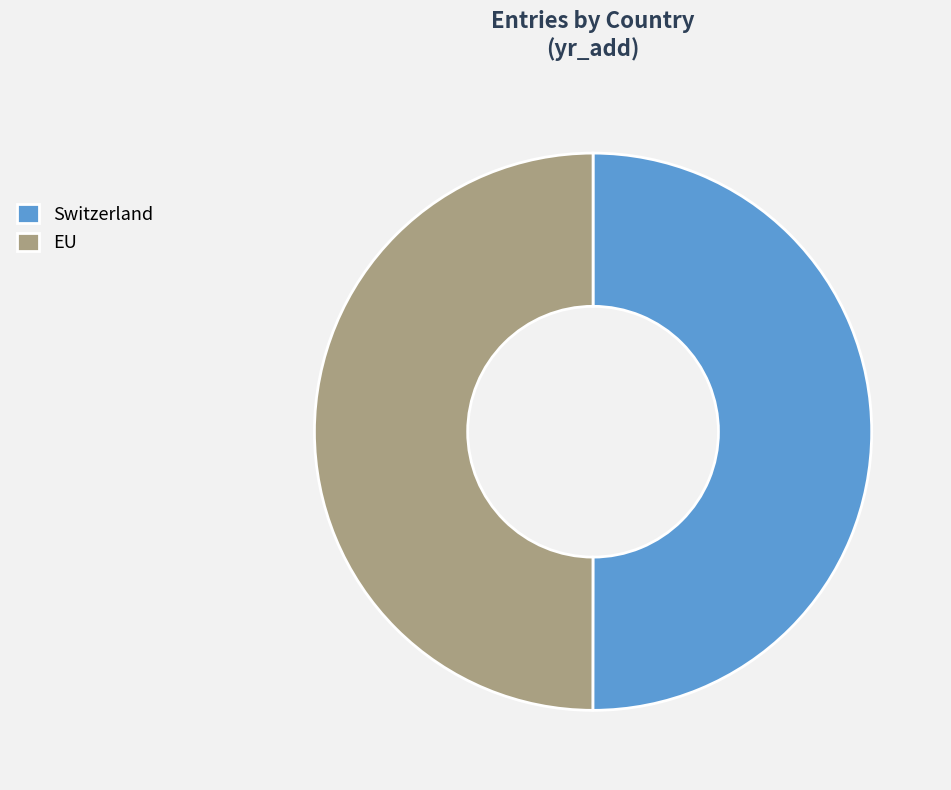

What is the ratio of the value at Switzerland to the value at EU?

1.0